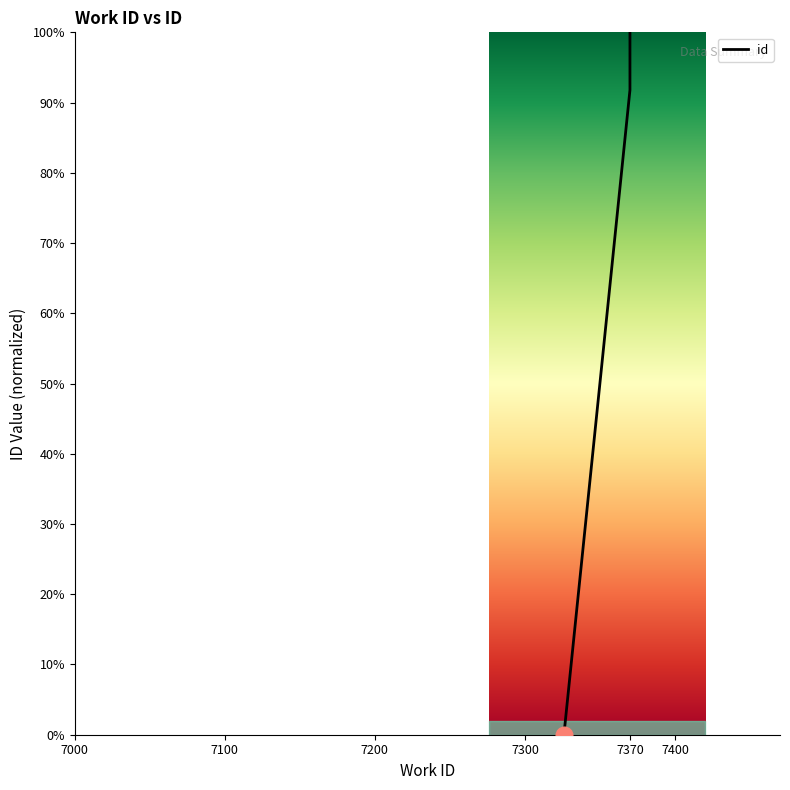

Count the number of values greater than 93.

2